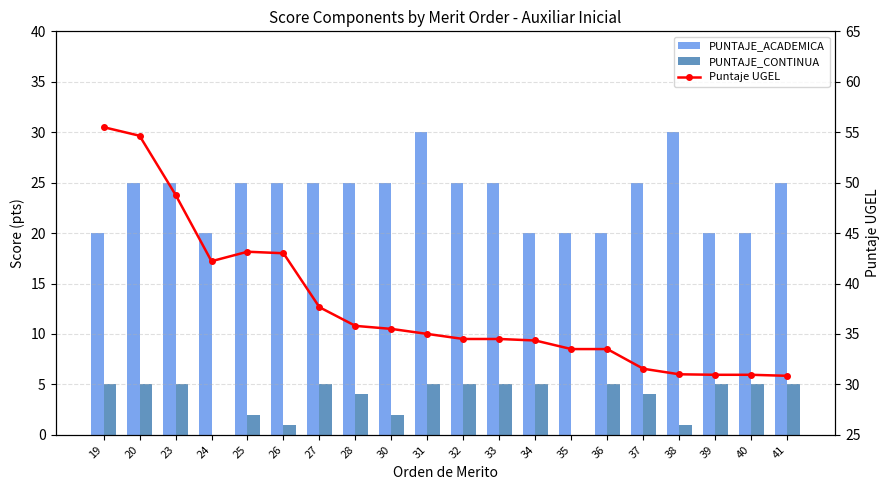

Is it true that PUNTAJE_ACADEMICA equals 52.8 at 31?

False